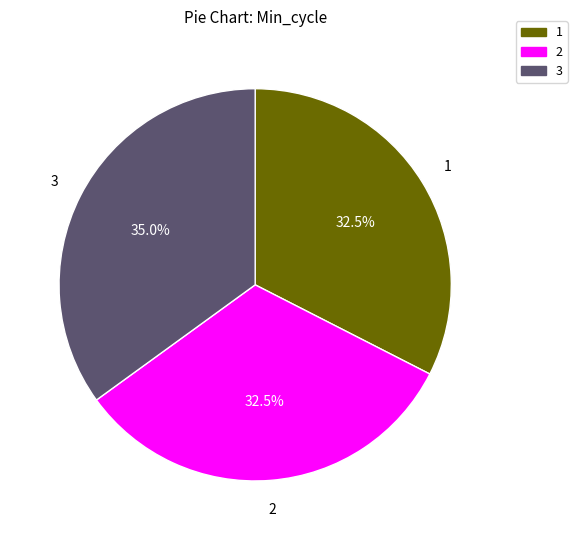

Which slice is the largest?

3